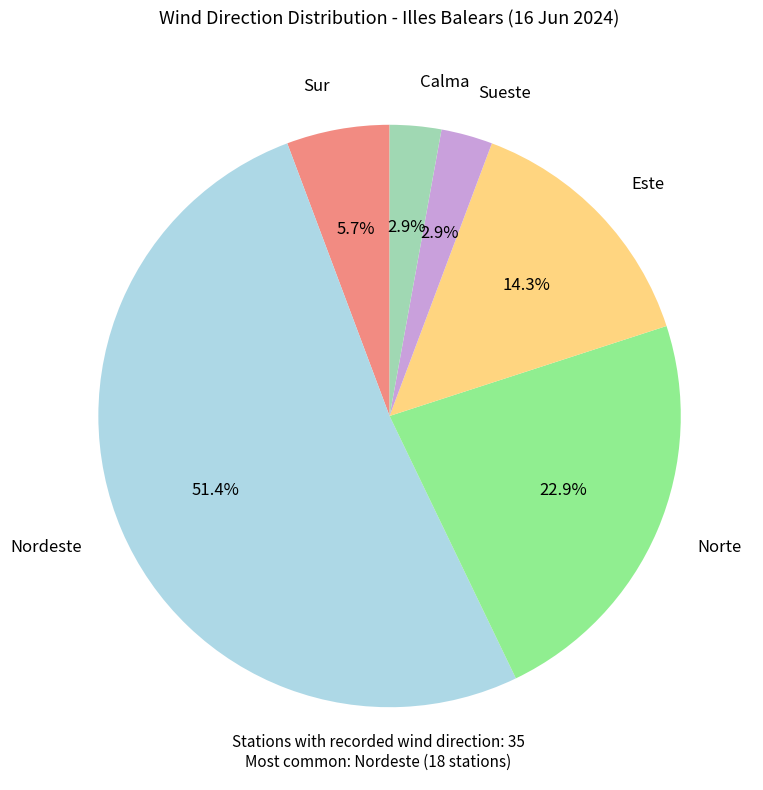

Does any single category account for the majority?

Yes